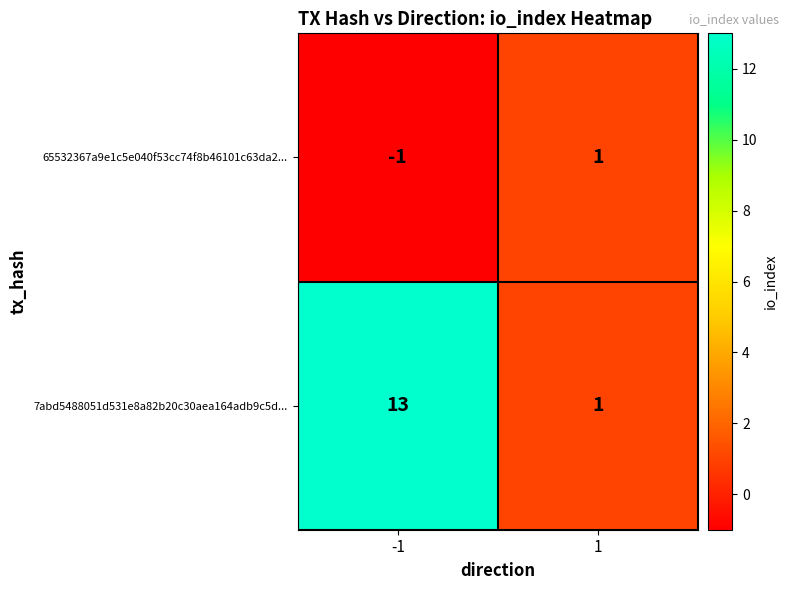

What is the average value of the 7abd5488051d531e8a82b20c30aea164adb9c5d... series?

7